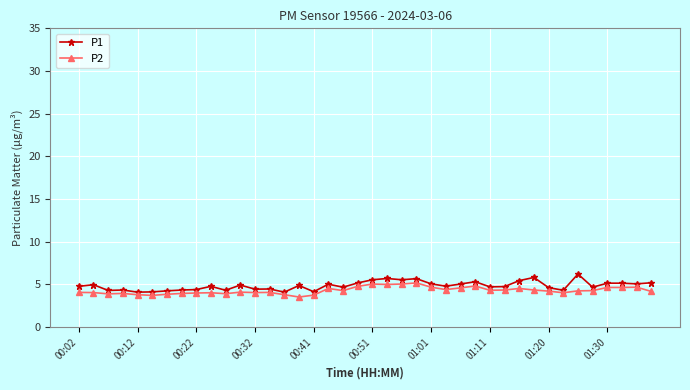

Which series has the largest range (max minus min)?

P1